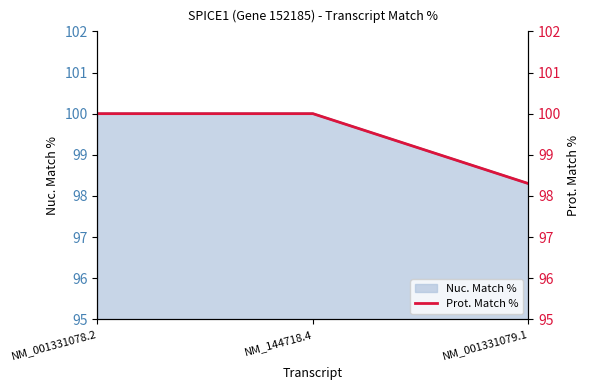

How many lines are shown in the chart?

1